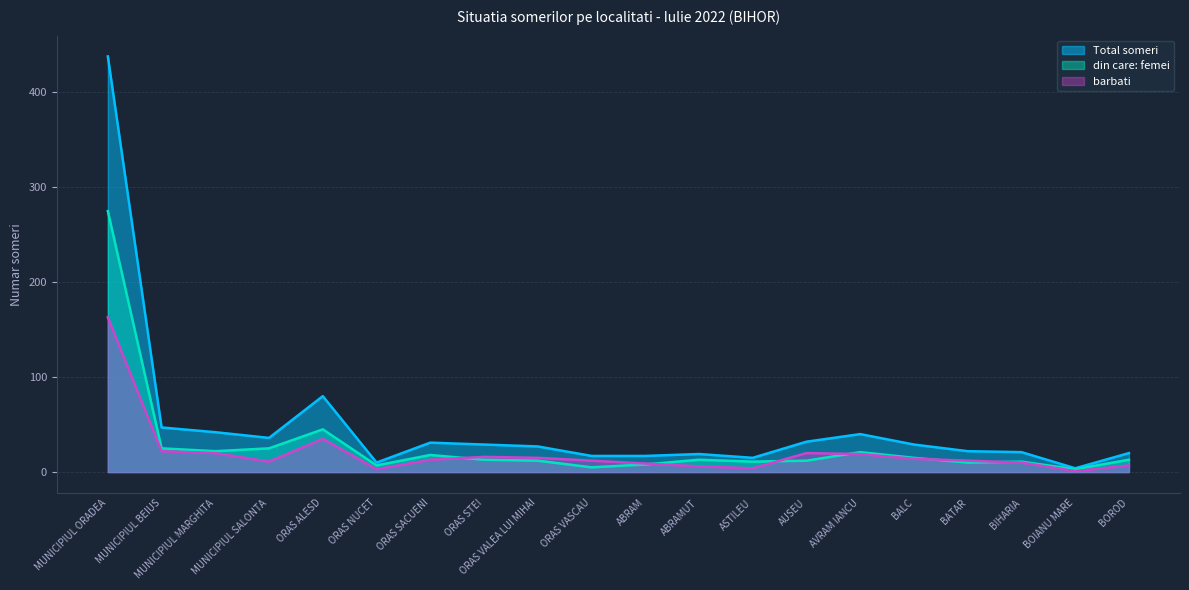

How many categories are shown in the chart?

20